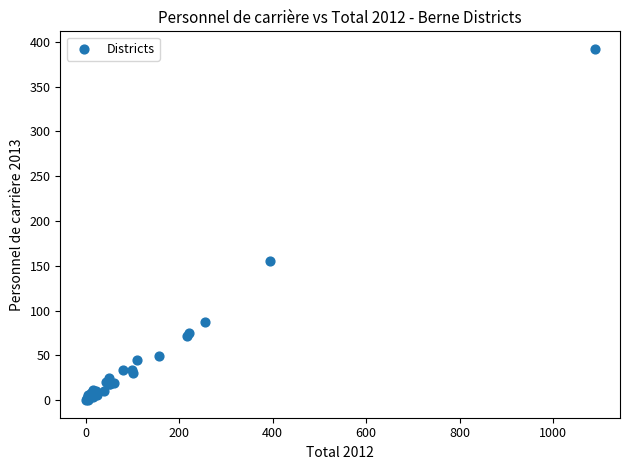

What Y value in the scatter plot is closest to 196?

155